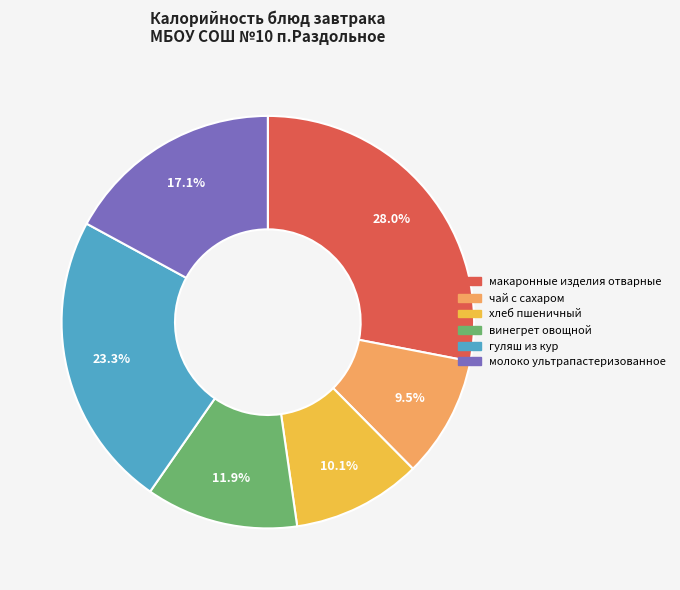

Count the number of slices in the pie.

6